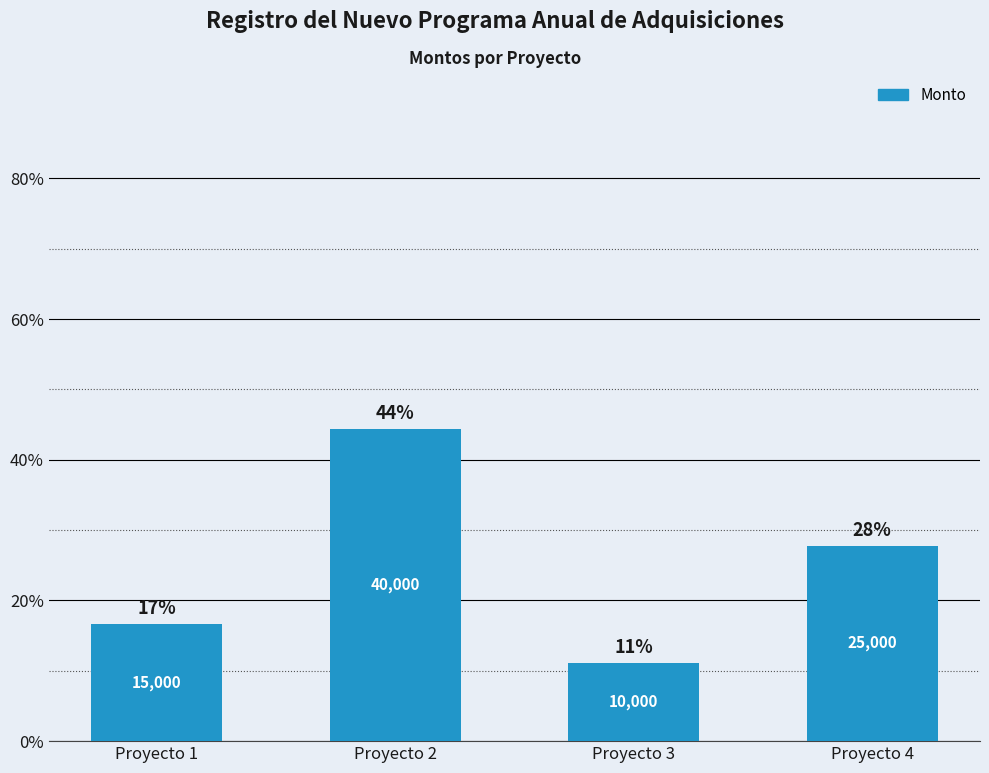

Which has a higher value, Proyecto 4 or Proyecto 1?

Proyecto 4